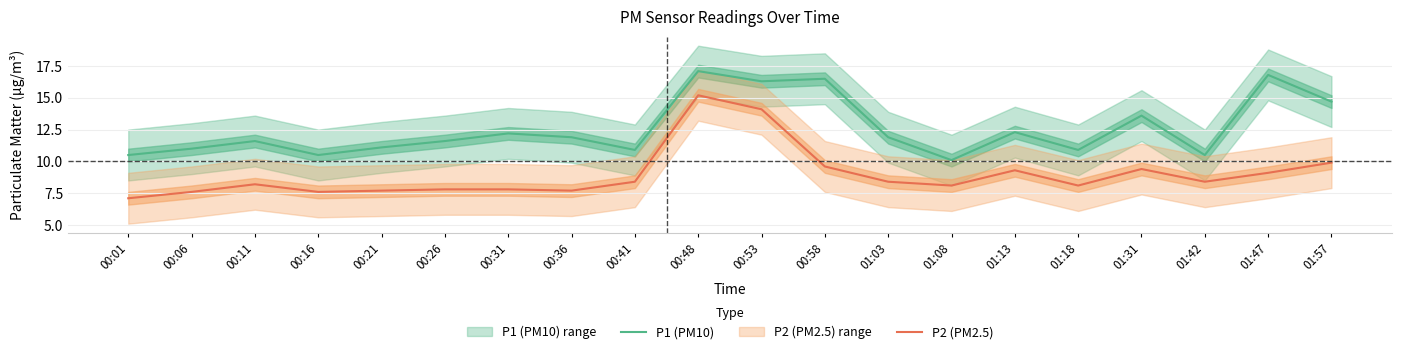

Rank the series at 00:31 from lowest to highest value.

P2 (PM2.5), P1 (PM10)